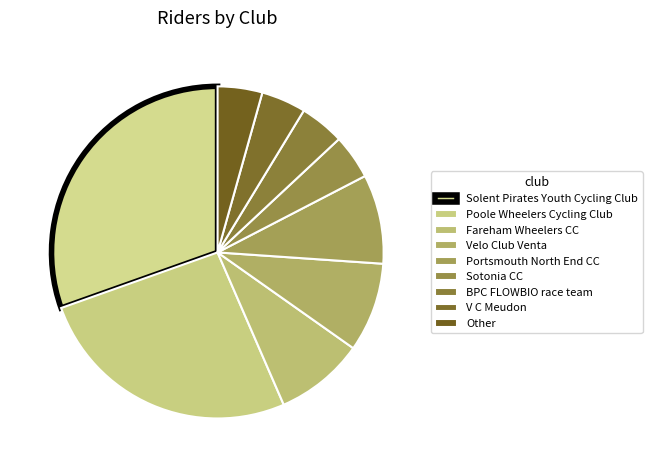

How many segments does this pie chart have?

9